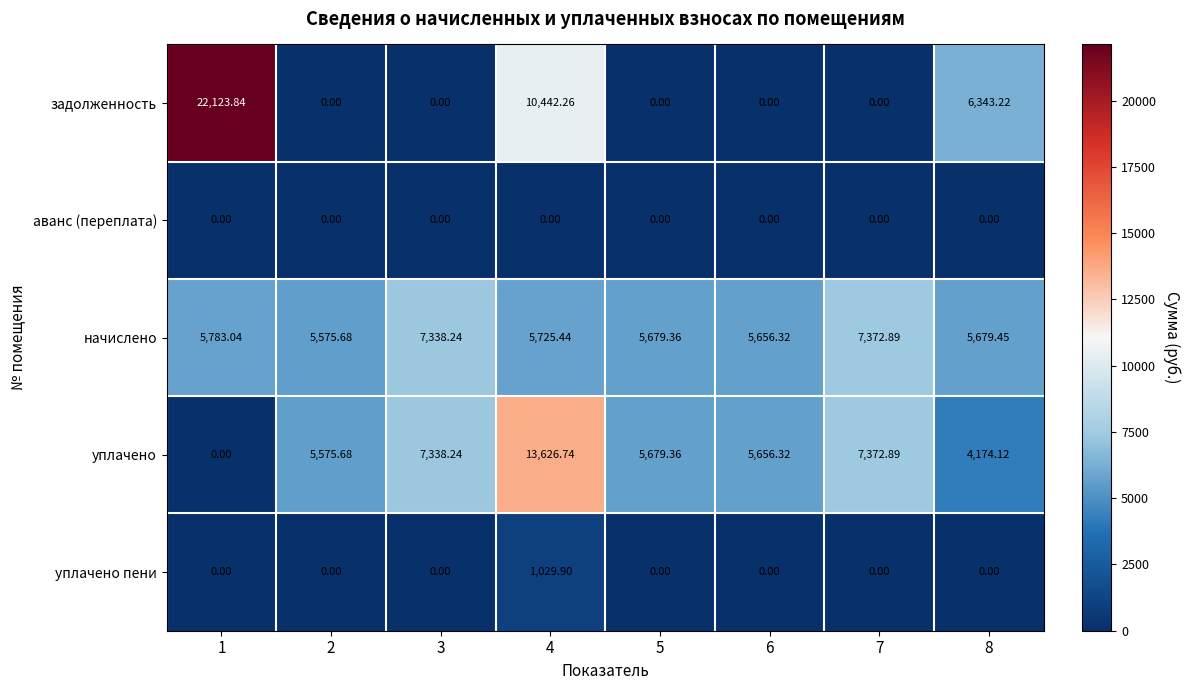

Which series has the largest range (max minus min)?

задолженность